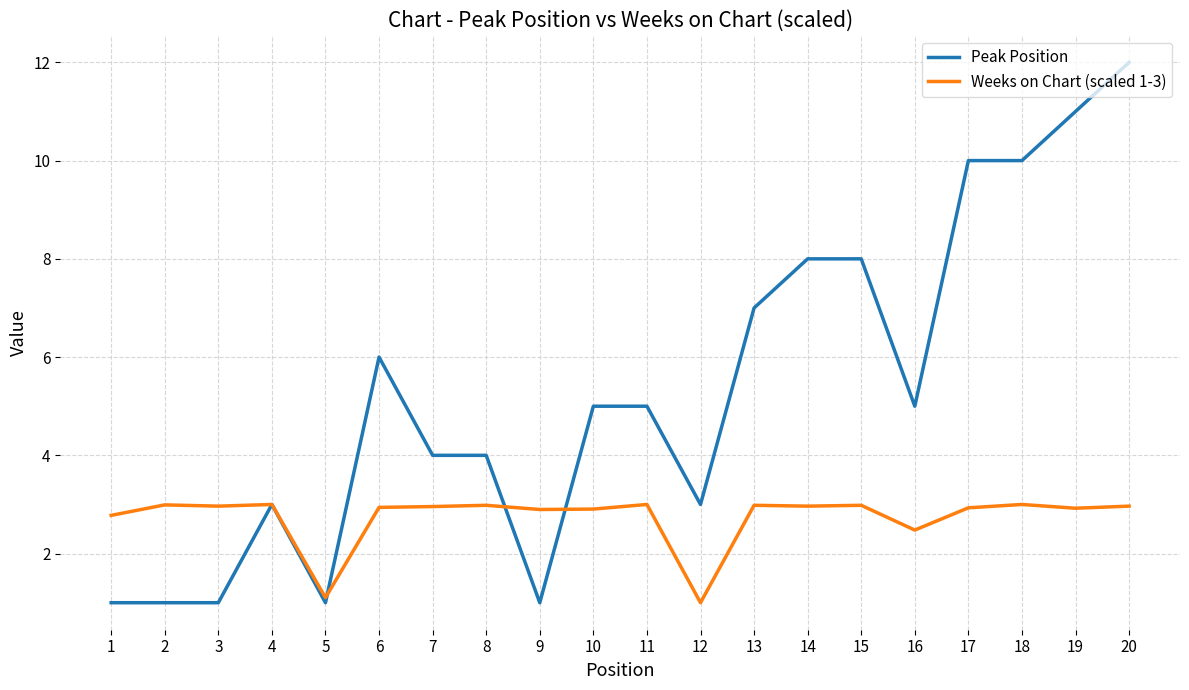

Is this an area chart (filled region under the line)?

No